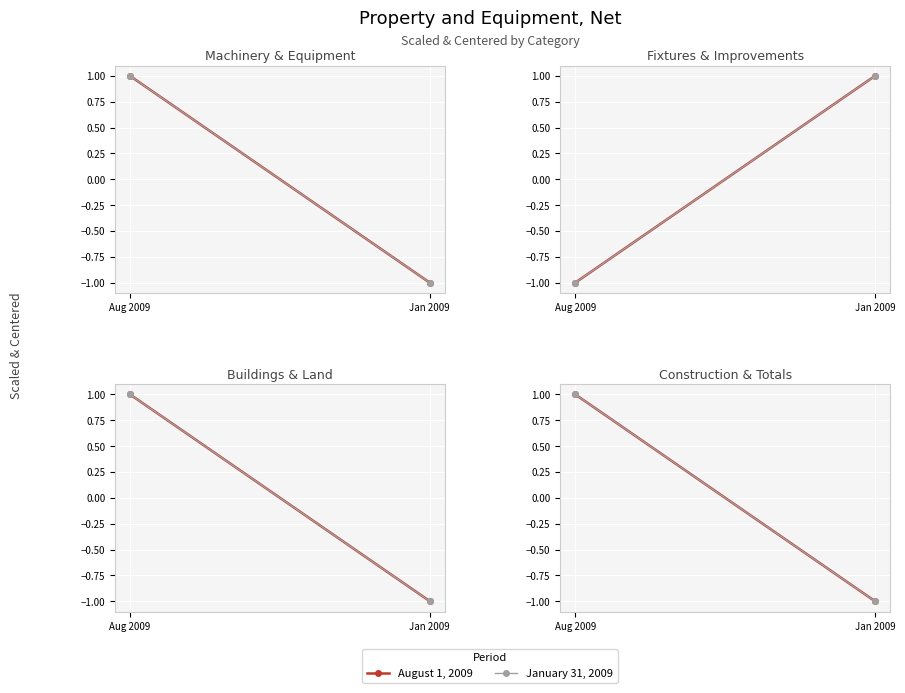

What is the label of the 2nd point from the right?

Aug 2009